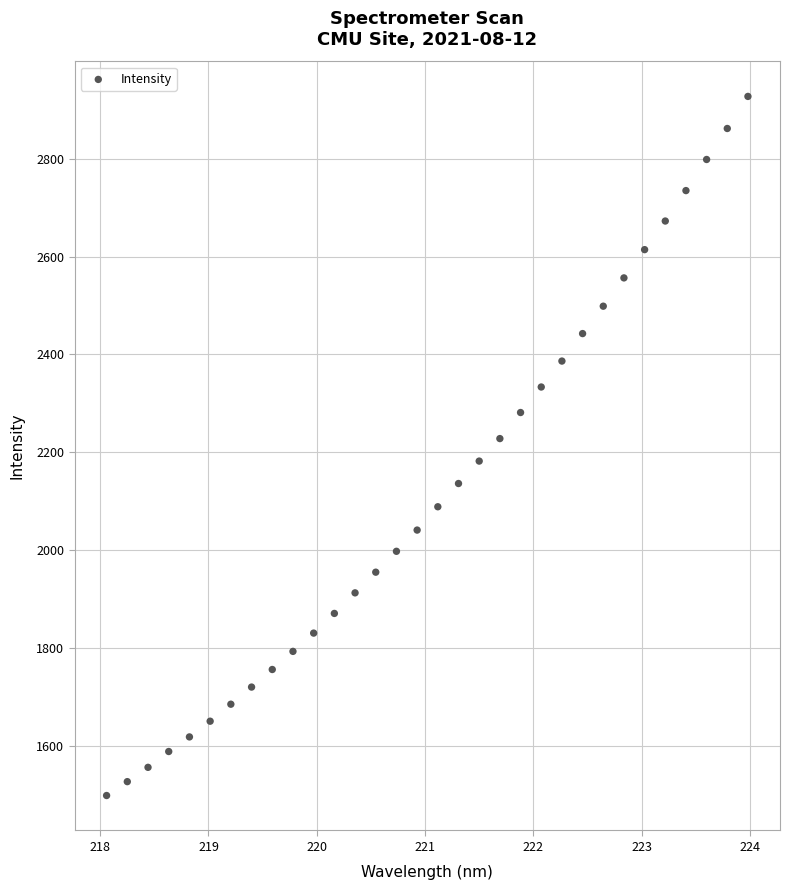

What is the range of Y values (max minus min)?

1428.3